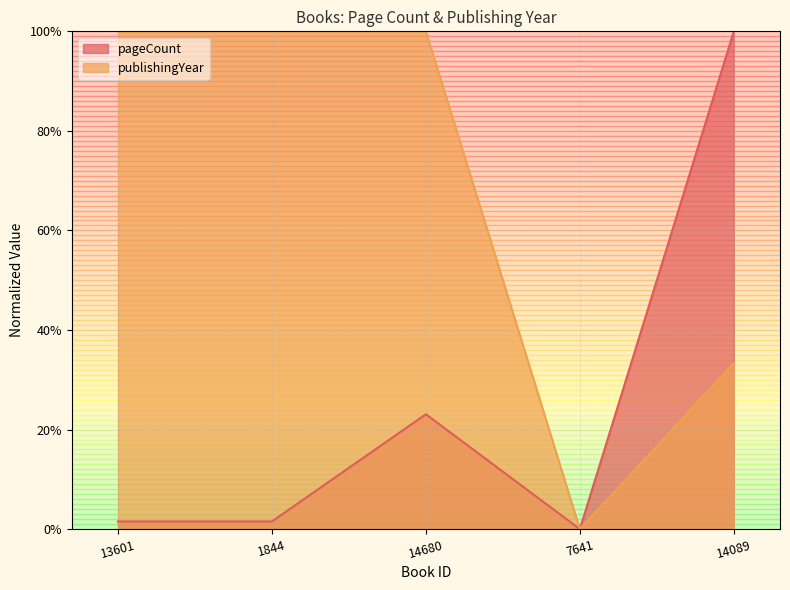

True or false: publishingYear and pageCount cross at least once.

False